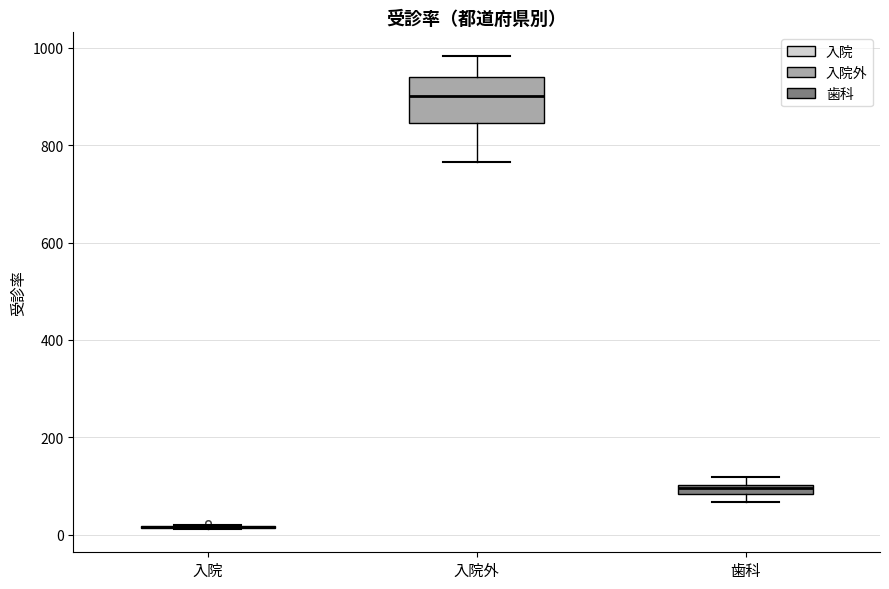

Where is the lower edge of the box for 歯科 on the y-axis? The values are not printed on the chart, so give them approximately, as read against the axis.

80